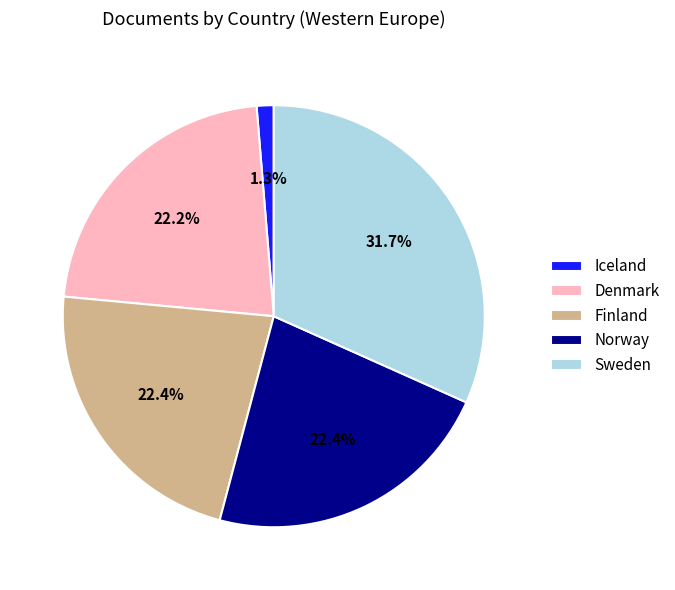

What percentage do Denmark and Sweden together represent?

53.9%